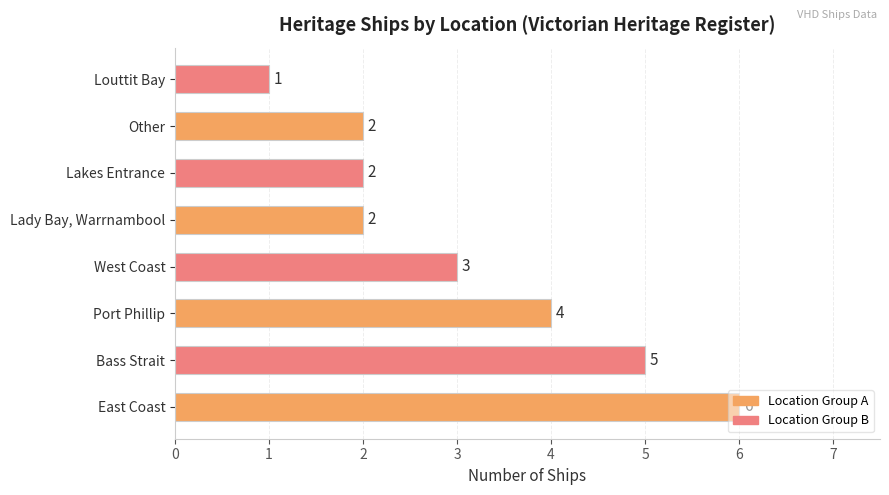

What is the difference between the second highest and second lowest values?

3